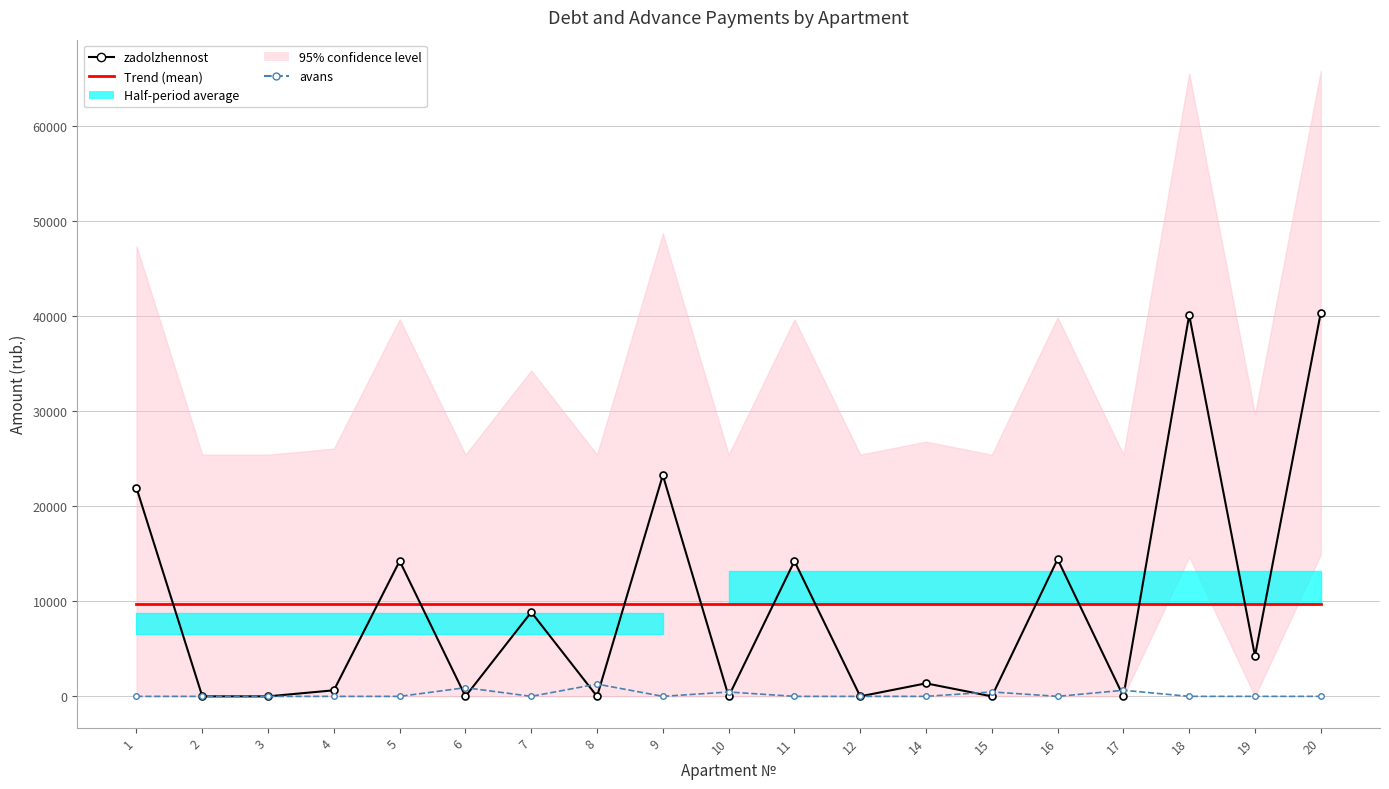

What is the average value of the zadolzhennost series?

9664.1